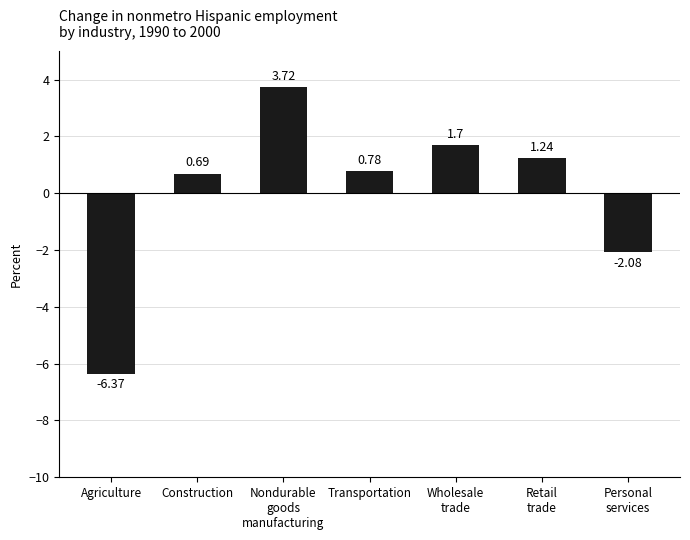

Between Construction and Agriculture, which is larger?

Construction